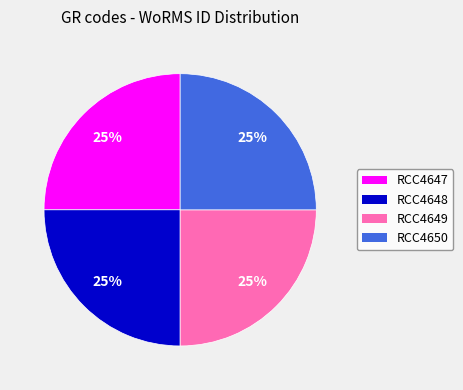

Is there any slice that represents more than half of the pie?

No